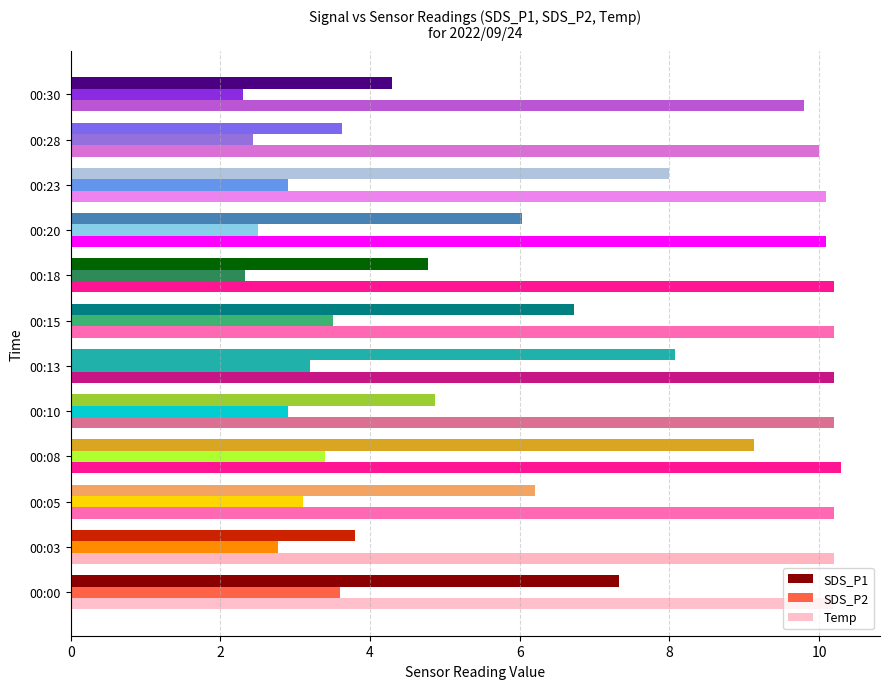

What value does the SDS_P1 series have at 00:00?

7.3